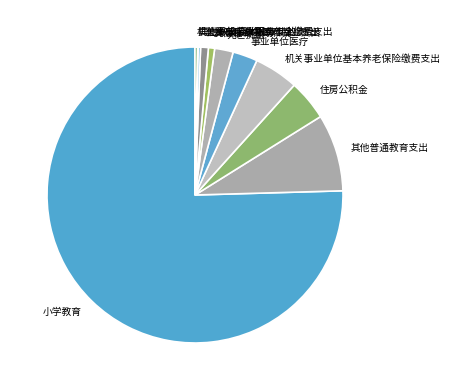

Between 死亡抚恤 and 住房公积金, which is larger?

住房公积金